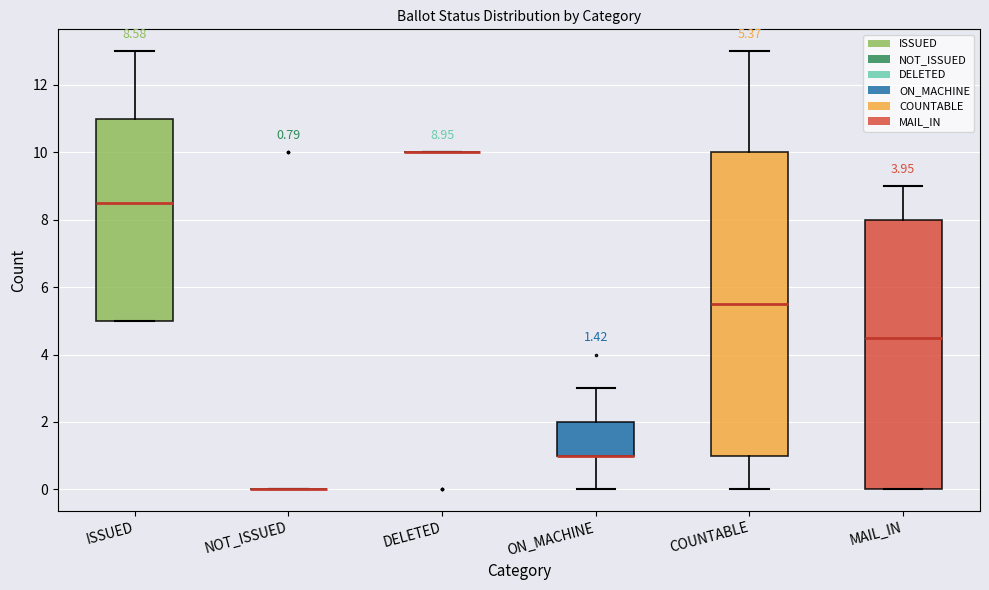

Which box is the tallest, from its lower edge to its upper edge?

COUNTABLE